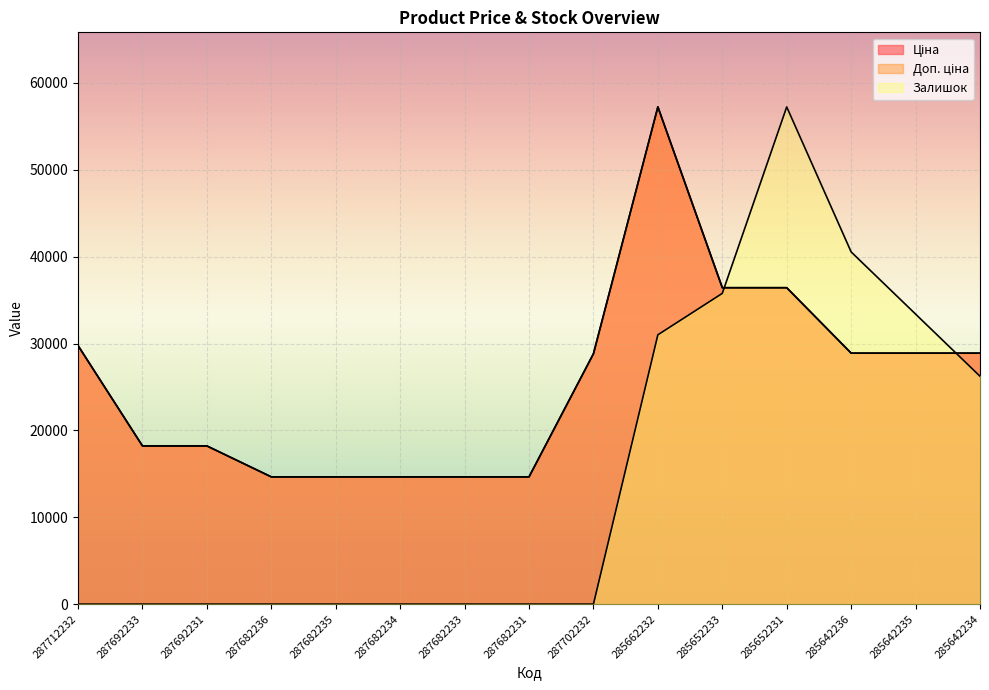

How many data points does each series have?

15